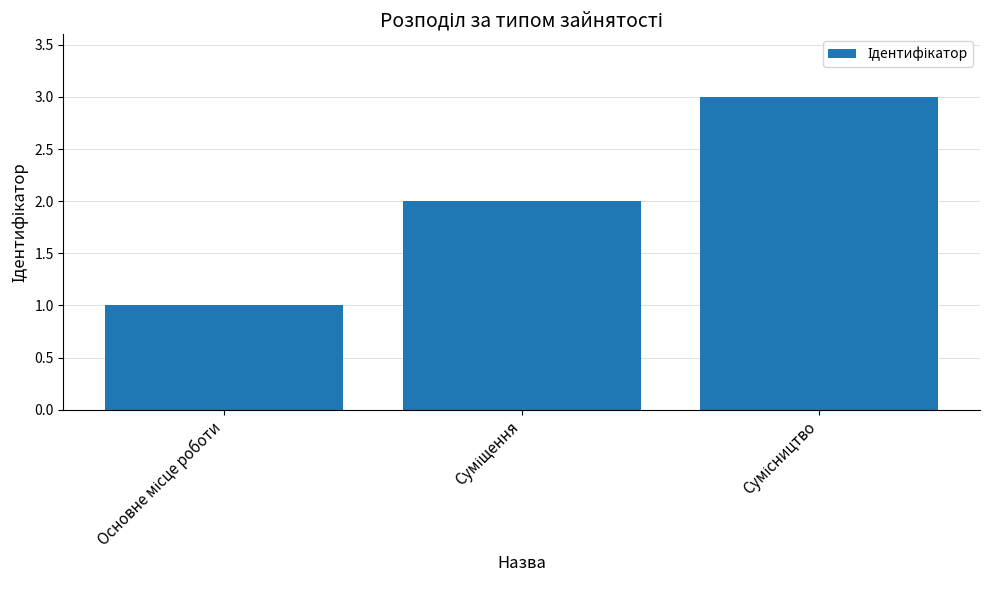

What is the sum of all values?

6